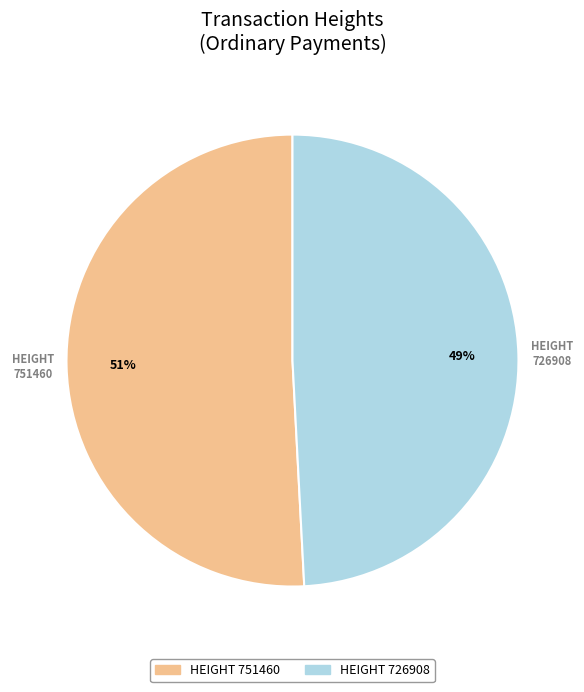

Does any single category account for the majority?

Yes